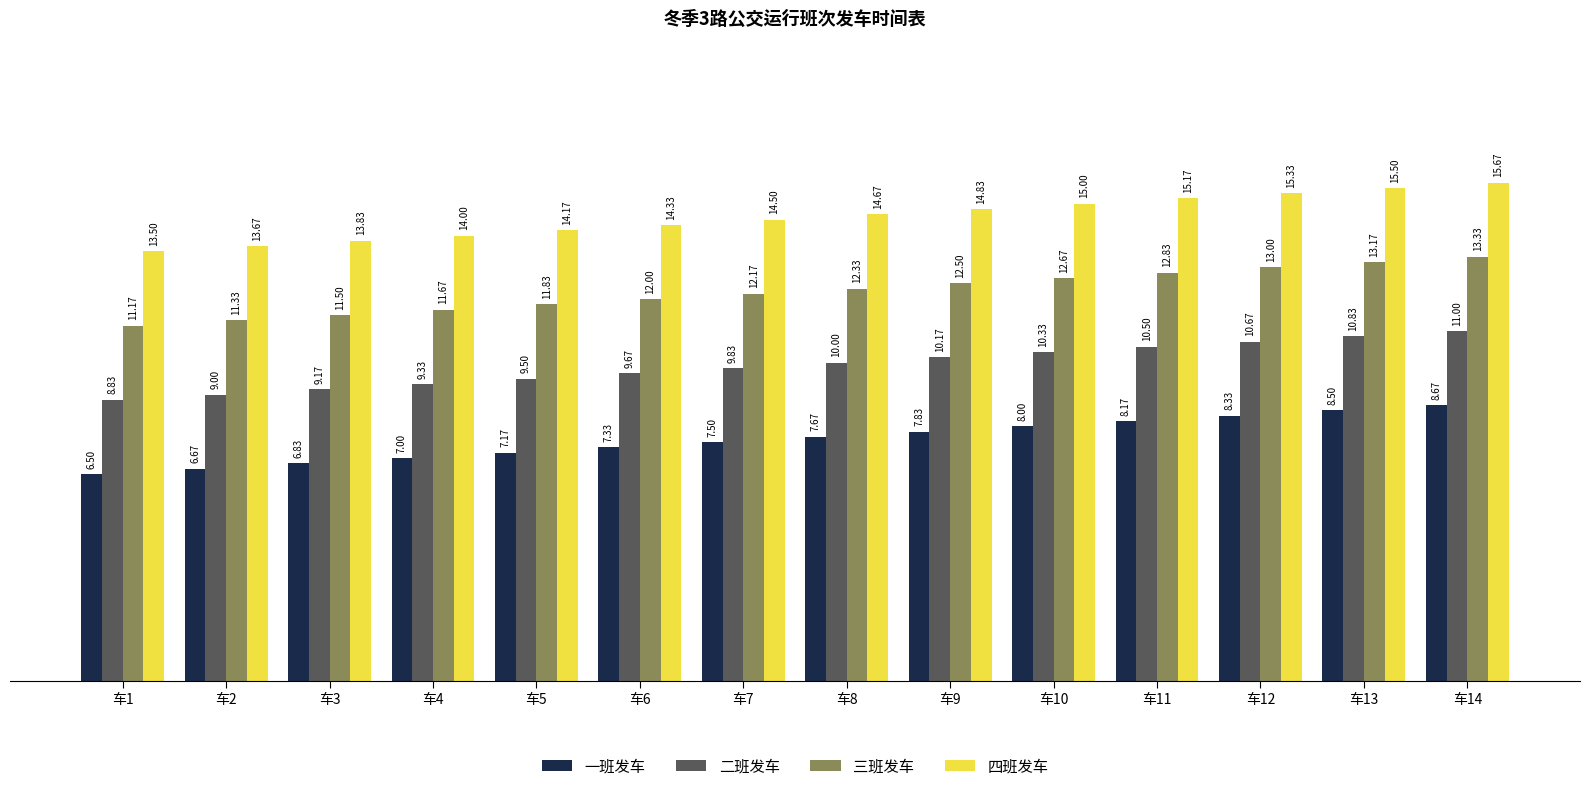

Reading right to left, extract all data points from this chart.

一班发车: 8.7	8.5	8.3	8.2	8.0	7.8	7.7	7.5	7.3	7.2	7.0	6.8	6.7	6.5
二班发车: 11.0	10.8	10.7	10.5	10.3	10.2	10.0	9.8	9.7	9.5	9.3	9.2	9.0	8.8
三班发车: 13.3	13.2	13.0	12.8	12.7	12.5	12.3	12.2	12.0	11.8	11.7	11.5	11.3	11.2
四班发车: 15.7	15.5	15.3	15.2	15.0	14.8	14.7	14.5	14.3	14.2	14.0	13.8	13.7	13.5